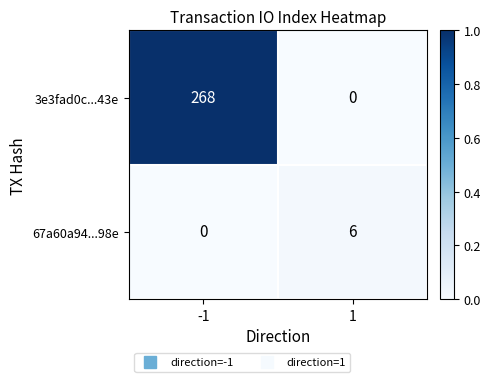

List the labels in order of 67a60a94...98e value, largest first.

1, -1